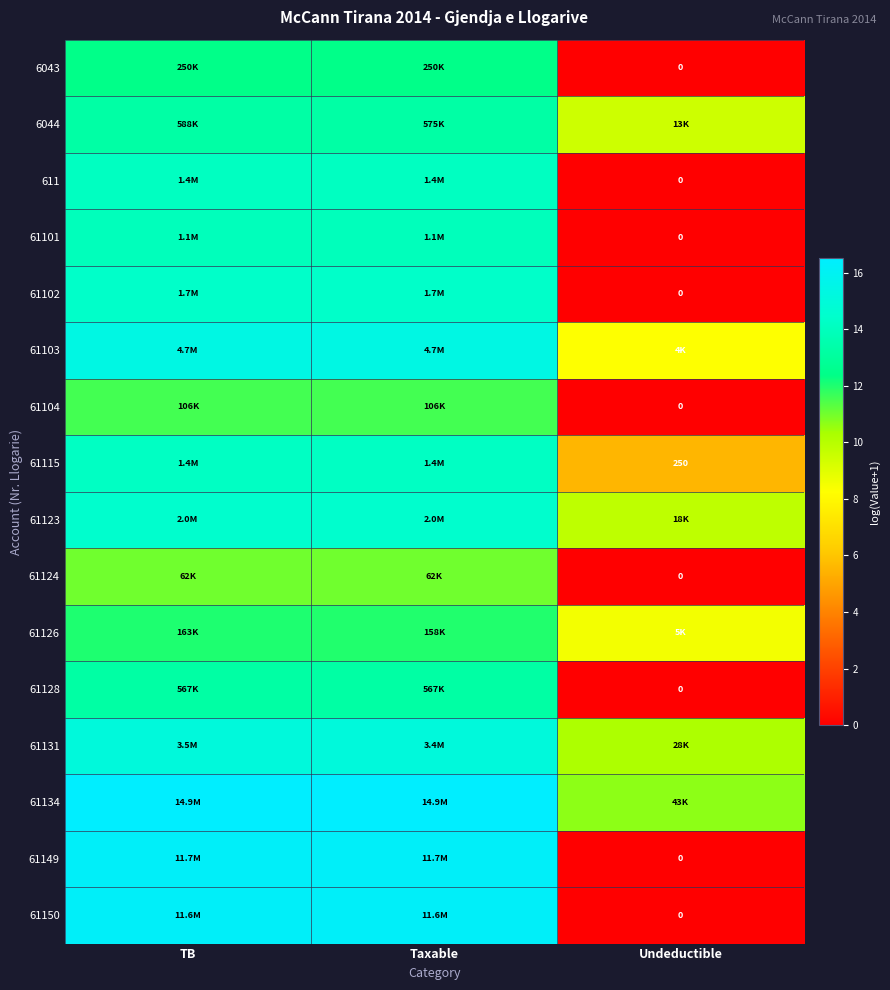

At which label does 61126 first exceed 11?

TB